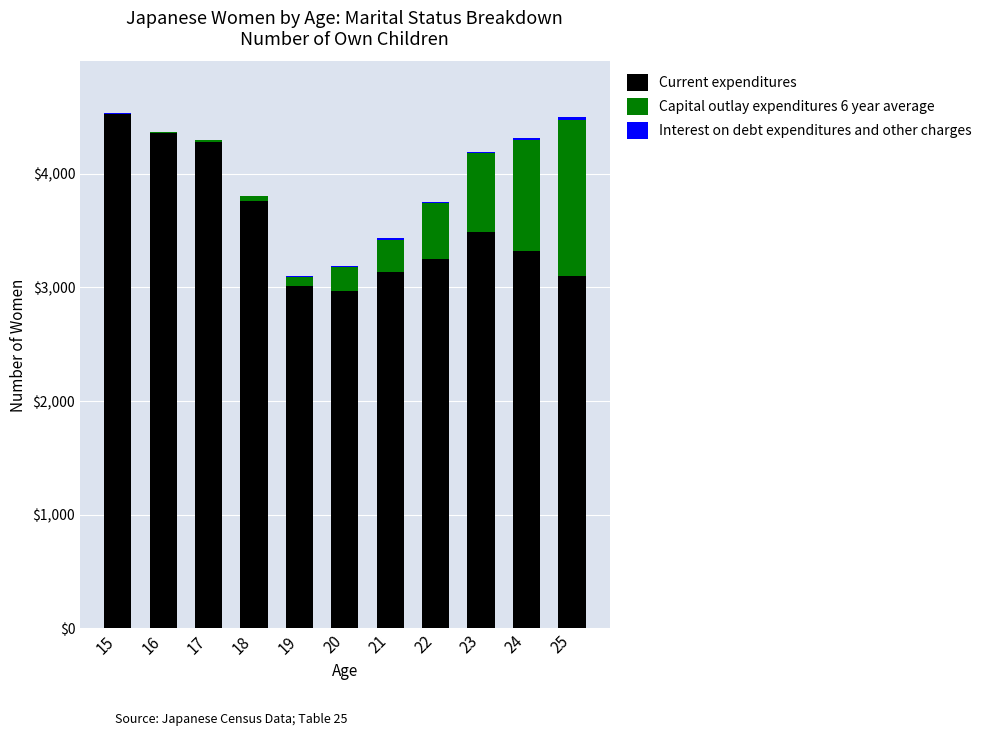

What is the highest value of the Current expenditures series?

4530